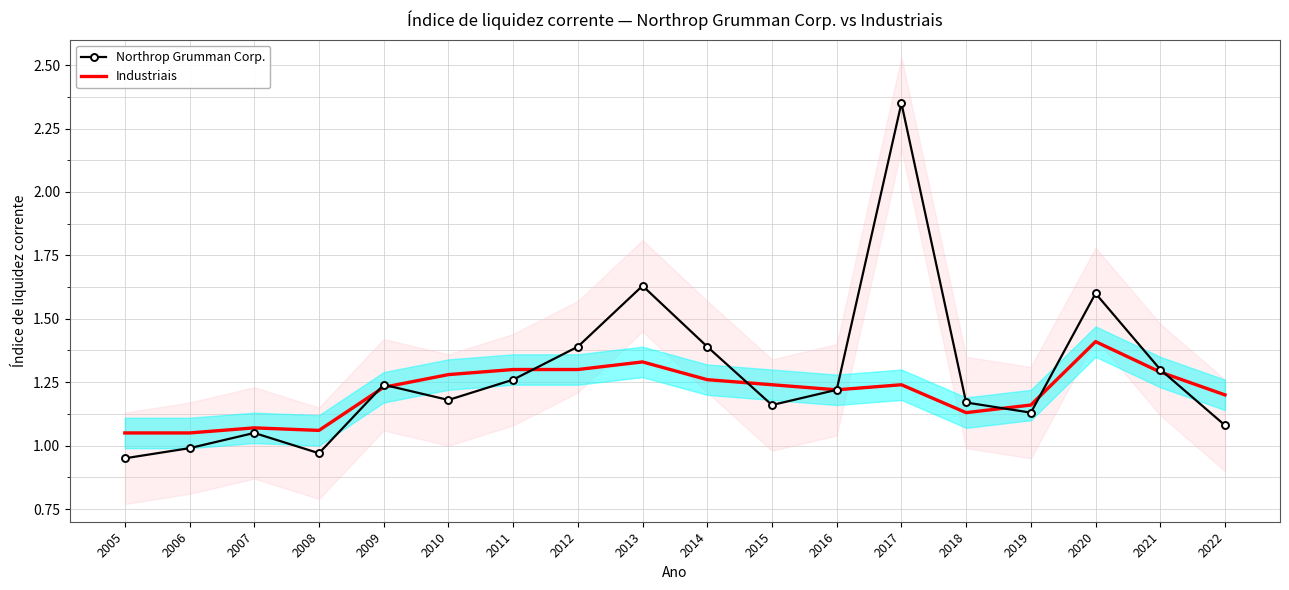

What is the value of the Industriais point at the 15th from the left?

1.2